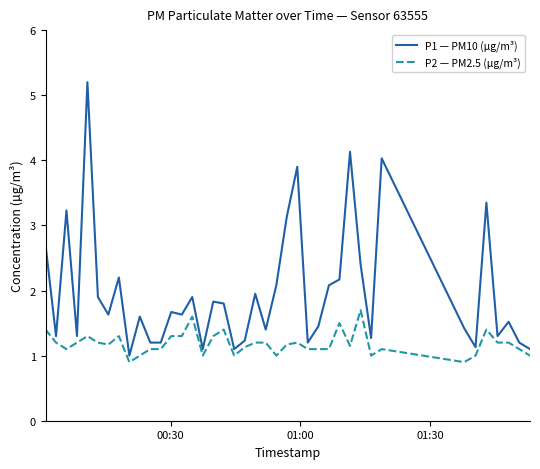

Is this an area chart (filled region under the line)?

No